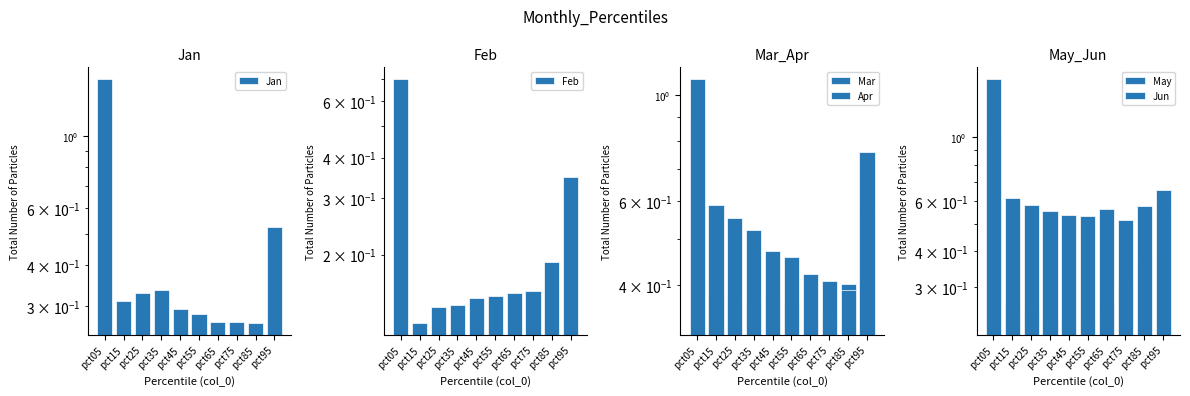

Reading left to right, list all the values displayed in this chart.

Jan: pct05=1.5	pct15=0.3	pct25=0.3	pct35=0.3	pct45=0.3	pct55=0.3	pct65=0.3	pct75=0.3	pct85=0.3	pct95=0.5
Feb: pct05=0.7	pct15=0.1	pct25=0.1	pct35=0.1	pct45=0.1	pct55=0.1	pct65=0.2	pct75=0.2	pct85=0.2	pct95=0.3
Mar: pct05=0.9	pct15=0.4	pct25=0.4	pct35=0.4	pct45=0.4	pct55=0.4	pct65=0.3	pct75=0.3	pct85=0.4	pct95=0.6
Apr: pct05=1.1	pct15=0.6	pct25=0.6	pct35=0.5	pct45=0.5	pct55=0.5	pct65=0.4	pct75=0.4	pct85=0.4	pct95=0.8
May: pct05=1.0	pct15=0.3	pct25=0.2	pct35=0.2	pct45=0.2	pct55=0.2	pct65=0.3	pct75=0.3	pct85=0.4	pct95=0.6
Jun: pct05=1.6	pct15=0.6	pct25=0.6	pct35=0.6	pct45=0.5	pct55=0.5	pct65=0.6	pct75=0.5	pct85=0.6	pct95=0.7